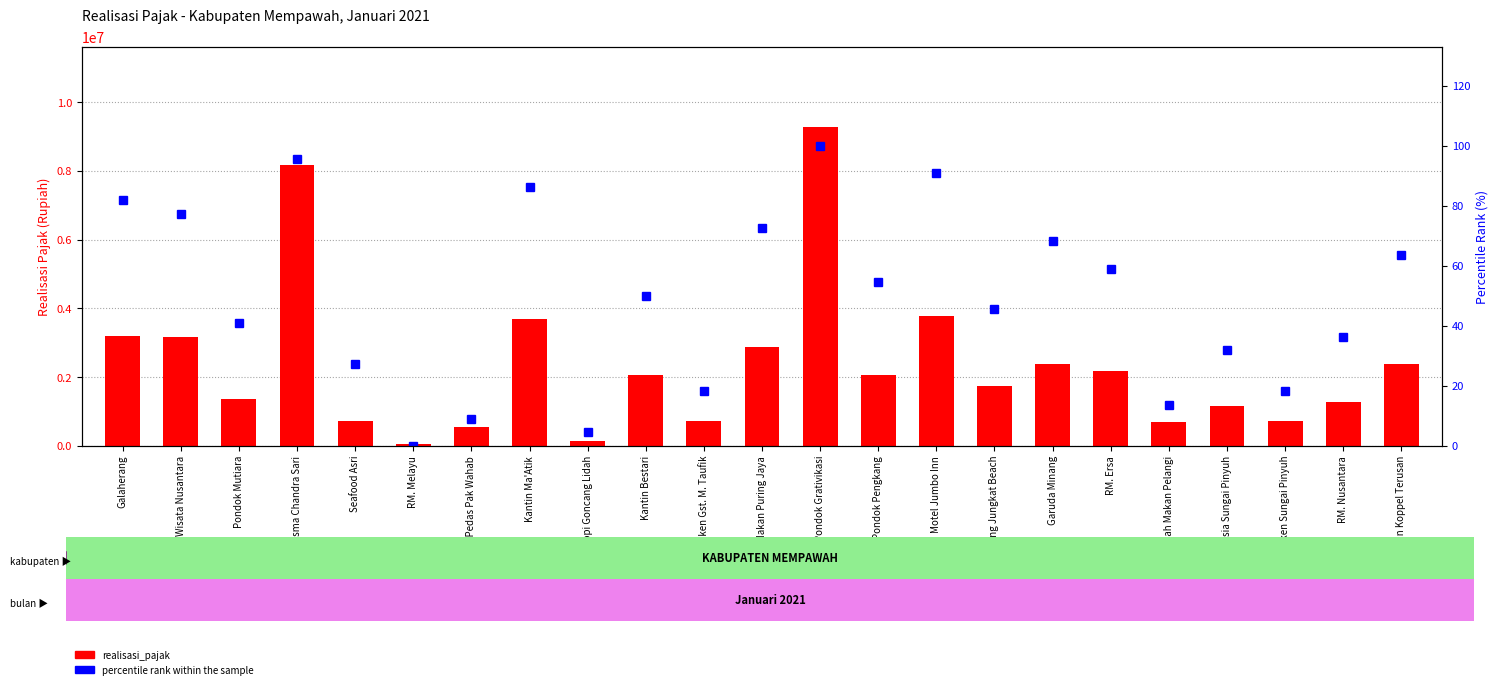

How many distinct data groups are displayed?

2